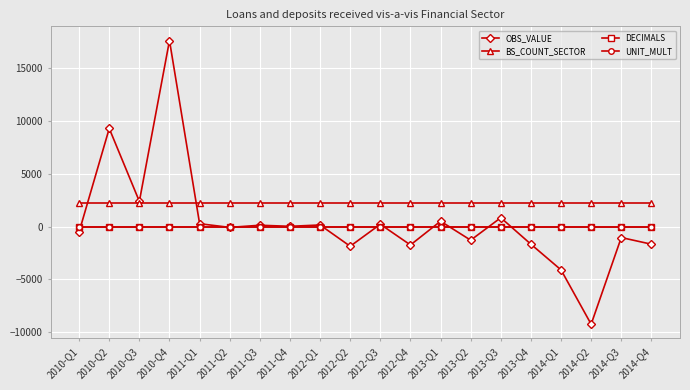

At which label does OBS_VALUE first exceed 30?

2010-Q2